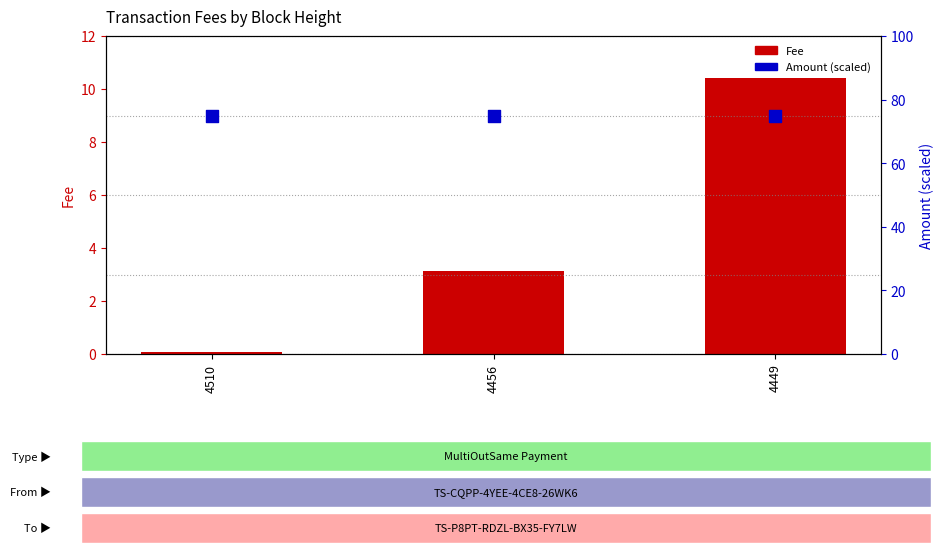

What are all the series names shown in the legend?

Fee, Amount (scaled)